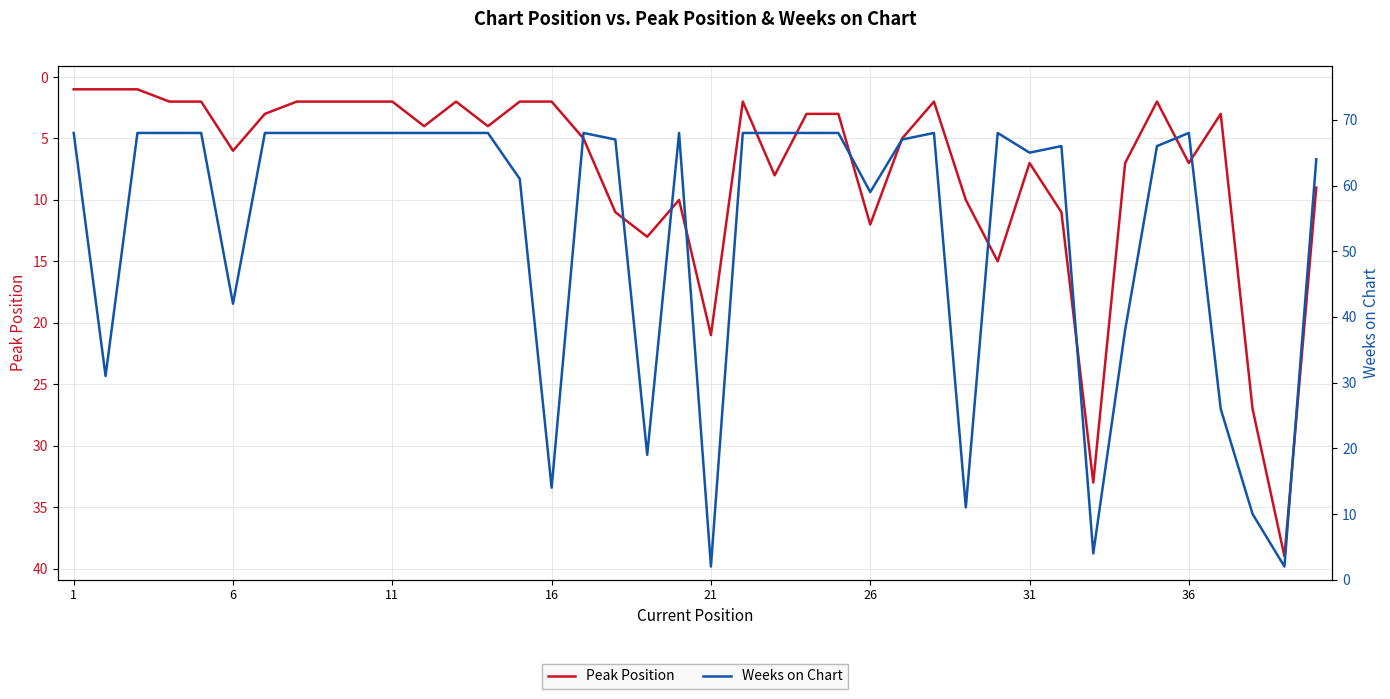

Rank the series by their maximum value, from lowest to highest.

Peak Position, Weeks on Chart